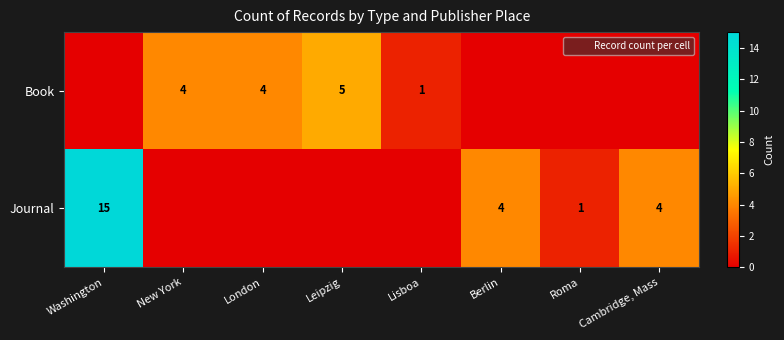

List the series in order of their overall mean, highest first.

Journal, Book